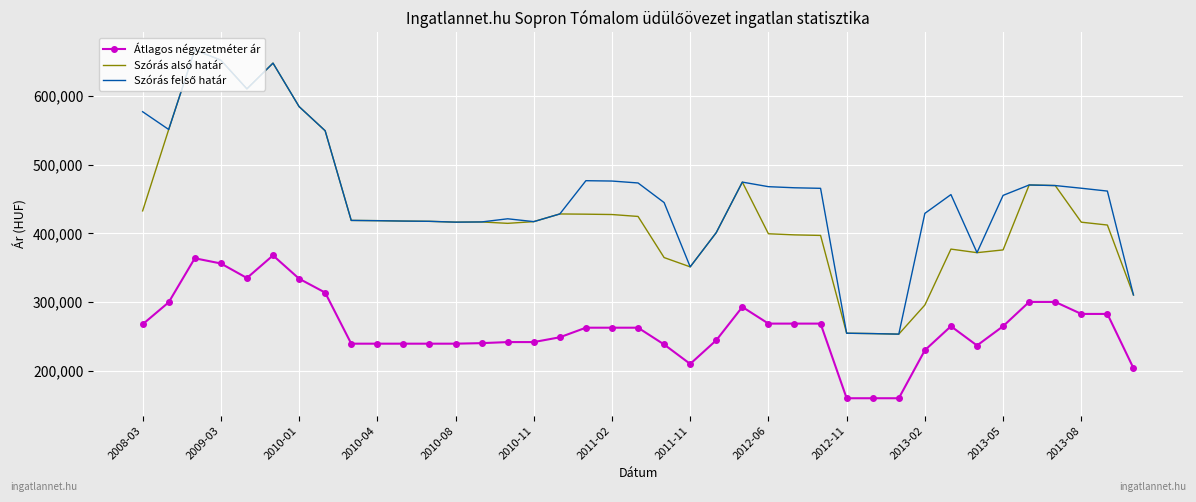

What is the minimum value for Szórás alsó határ?

253044